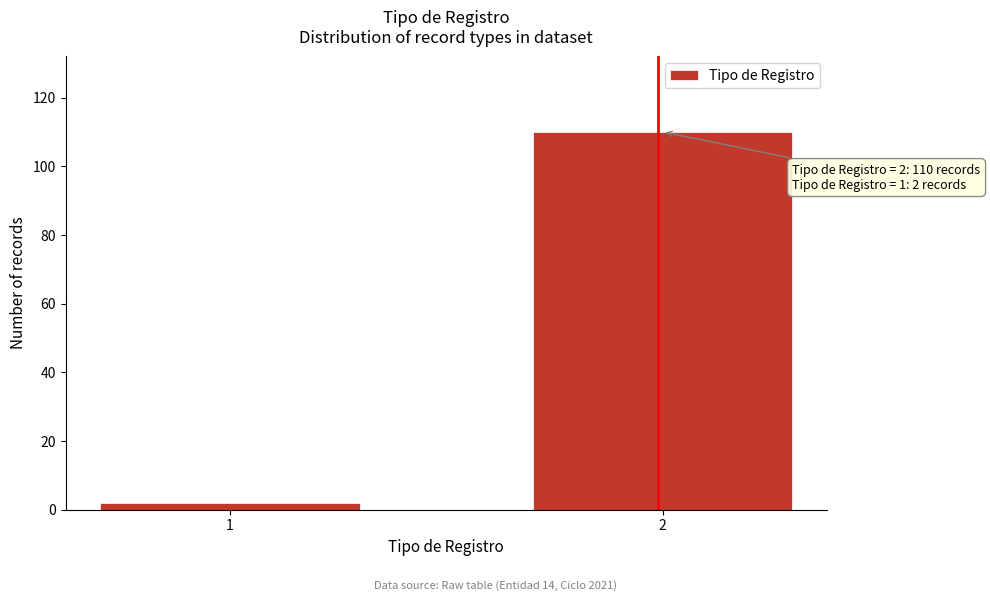

Reading left to right, what are all the values shown in this chart?

1=2	2=110